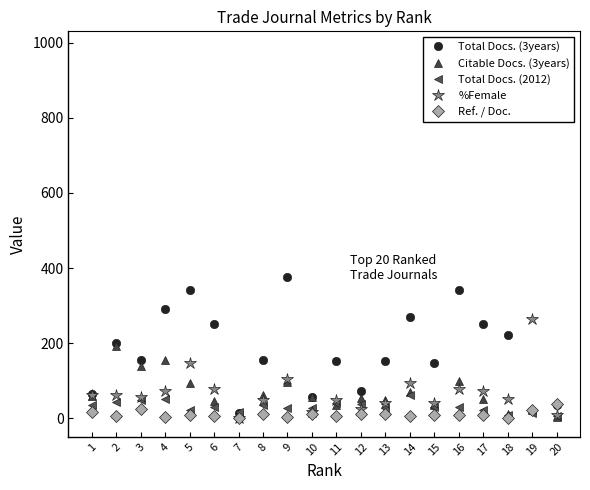

True or false: %Female has a value of 42 at 15.

True